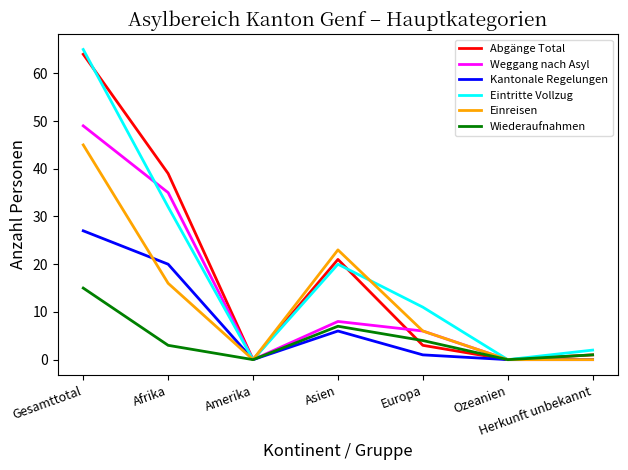

Reading left to right, transcribe all the data shown in this chart.

Abgänge Total: 64	39	0	21	3	0	1
Weggang nach Asyl: 49	35	0	8	6	0	0
Kantonale Regelungen: 27	20	0	6	1	0	0
Eintritte Vollzug: 65	32	0	20	11	0	2
Einreisen: 45	16	0	23	6	0	0
Wiederaufnahmen: 15	3	0	7	4	0	1